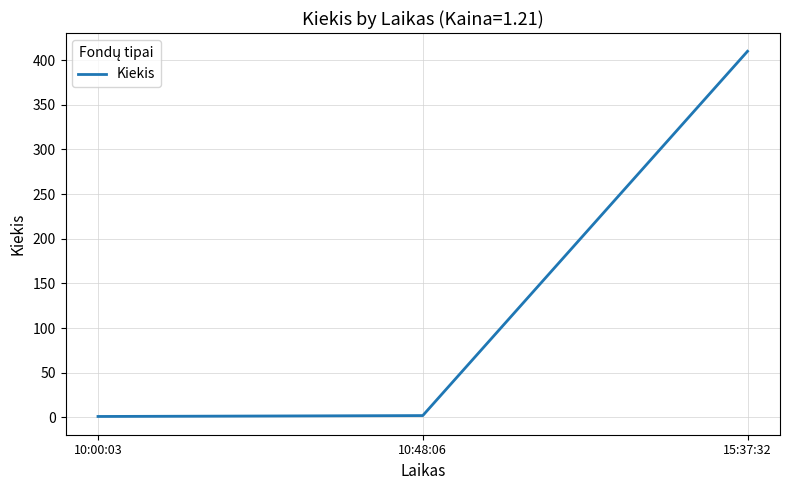

What is the sum of the values at 10:48:06 and 10:00:03?

3